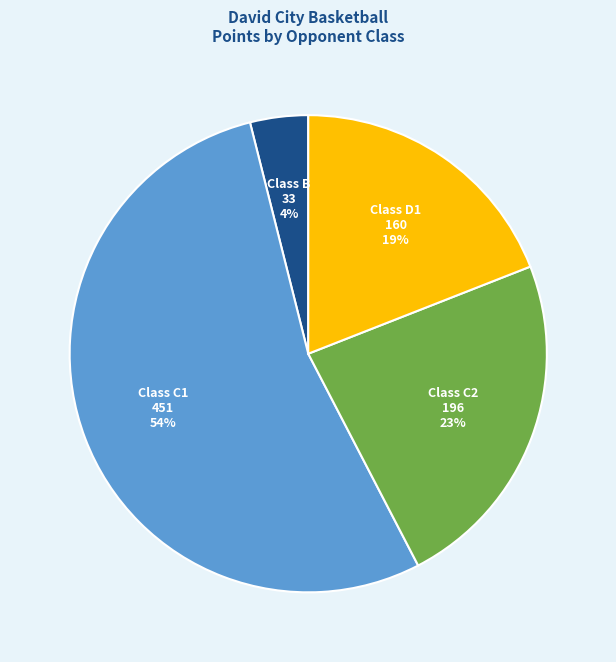

Does any single category account for the majority?

Yes